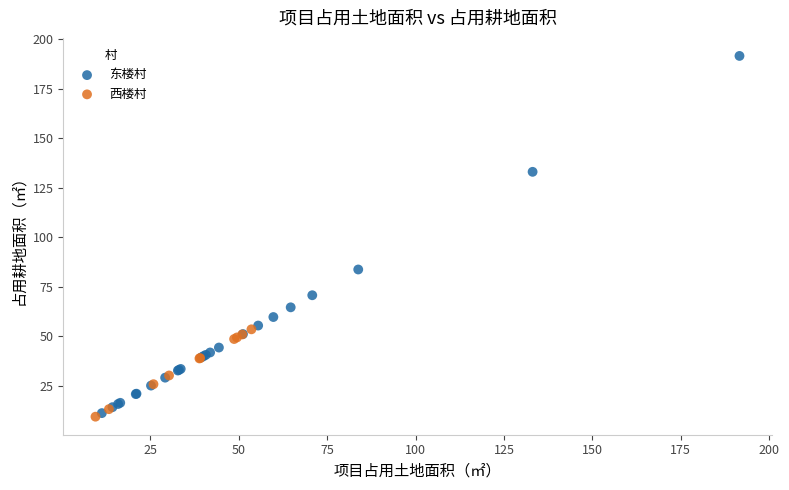

Which series reaches the maximum Y coordinate?

东楼村